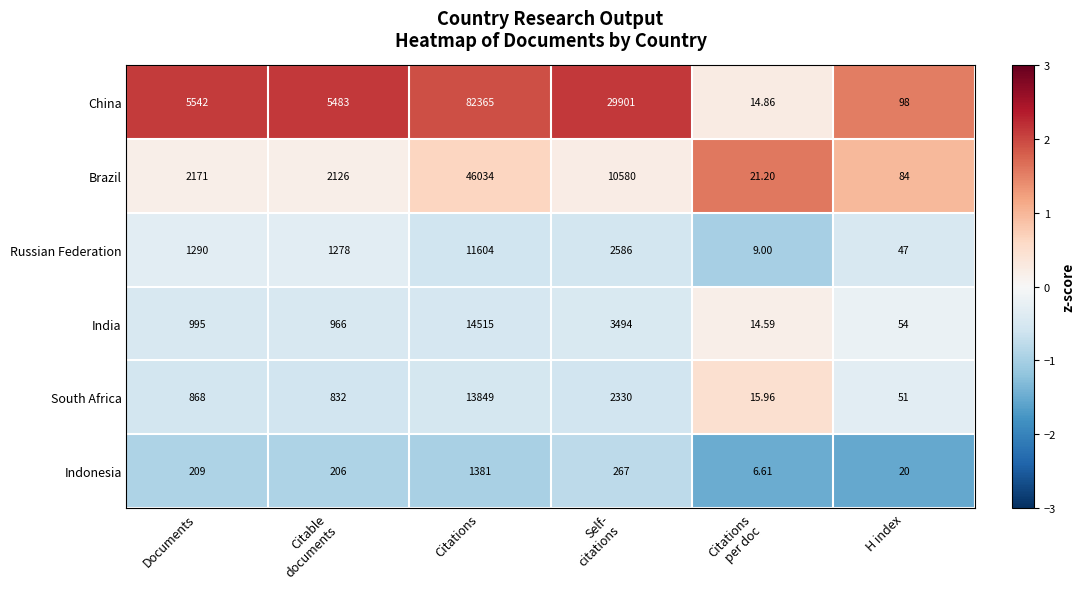

Which series changed the most between Citations and H index?

China